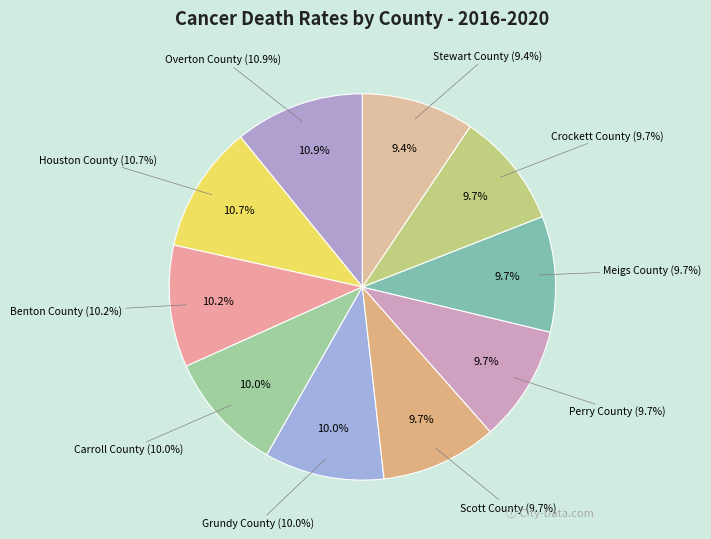

What is the largest slice in the pie chart?

Overton County